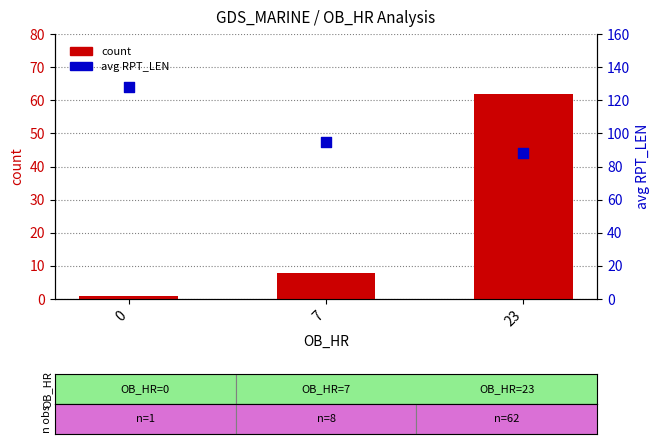

At which category is the sum across all series the highest?

23